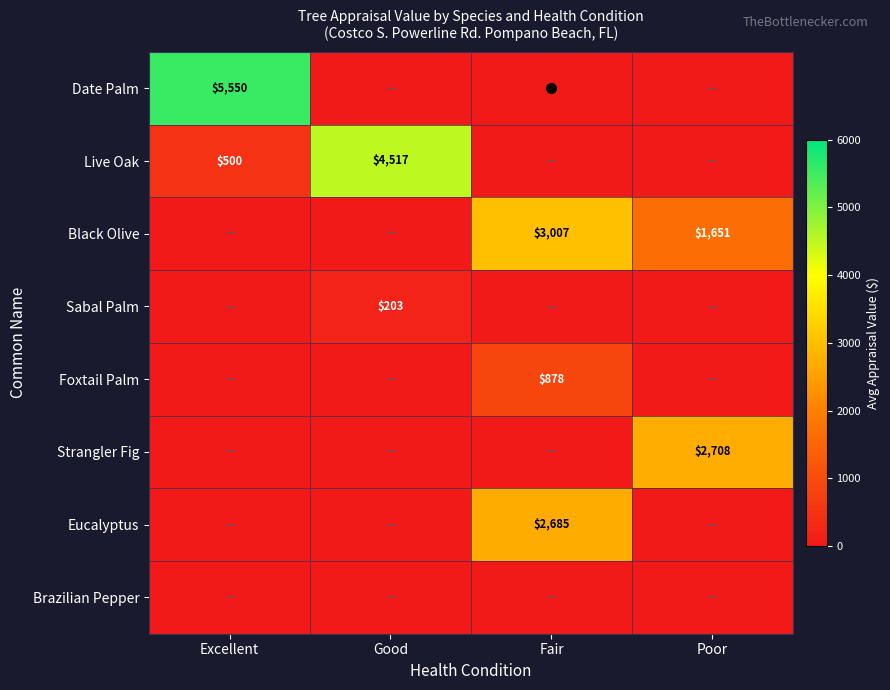

Which series has the largest total across all categories?

Date Palm